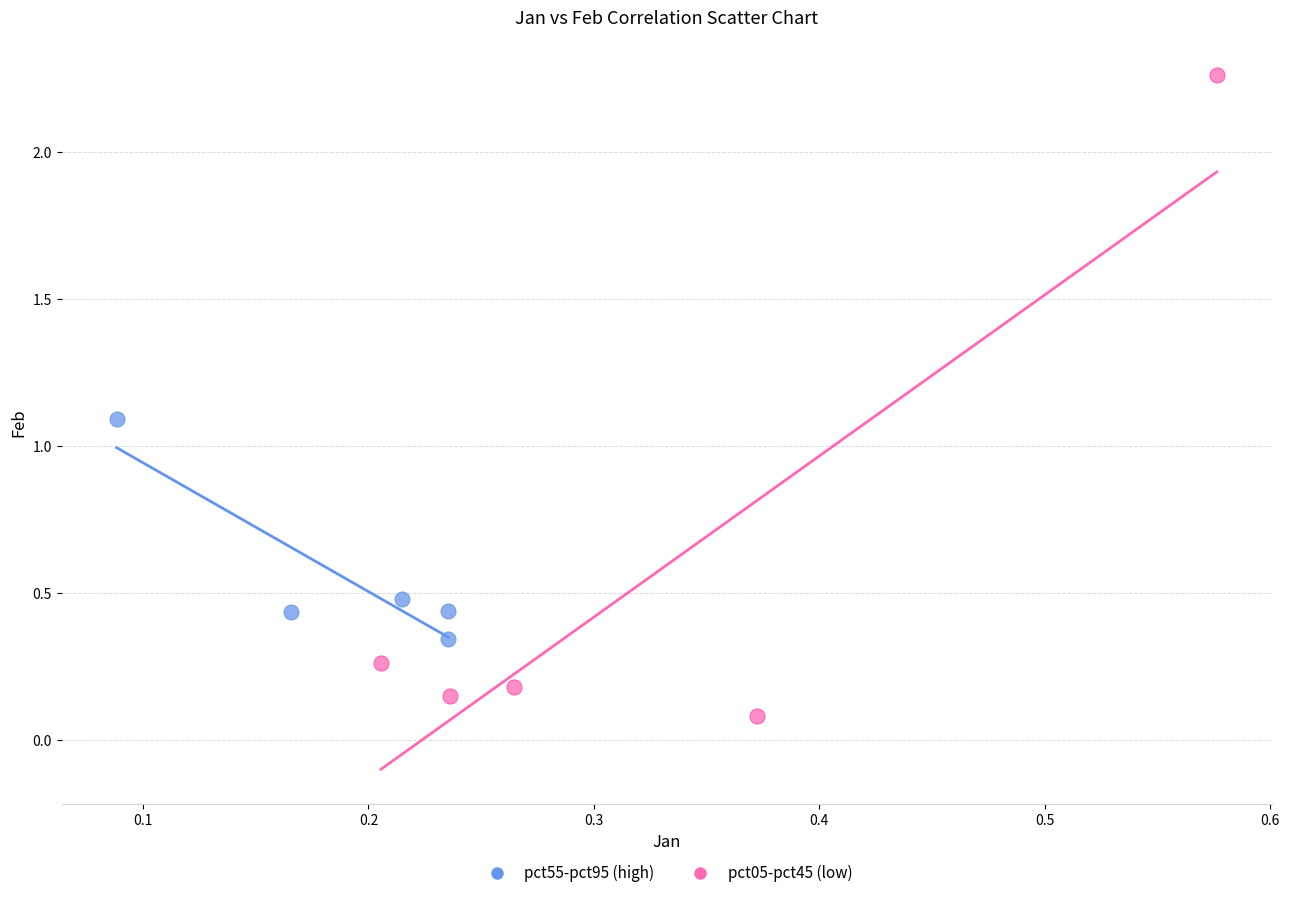

Which series has the largest Y range (max minus min)?

pct05-pct45 (low)